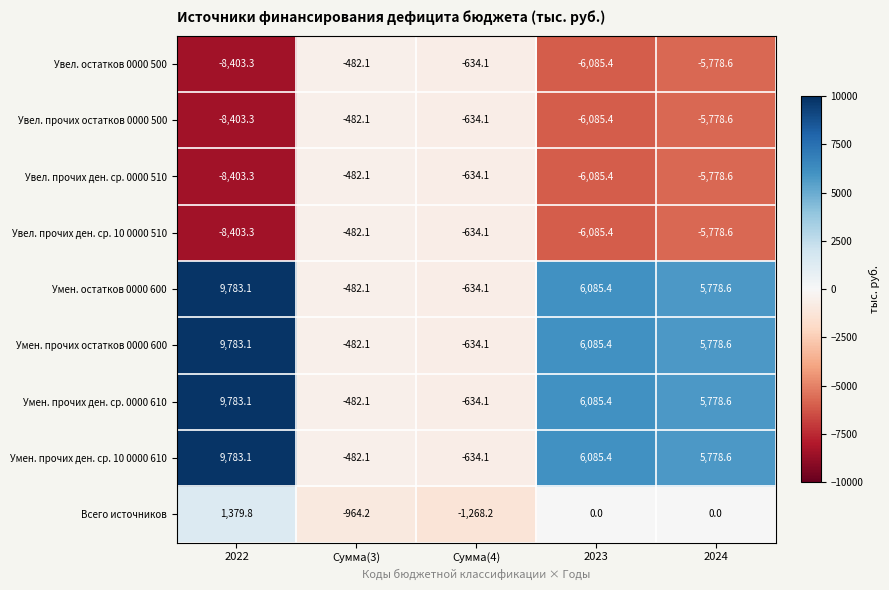

What is the spread (max minus min) of values at Сумма(4)?

634.1